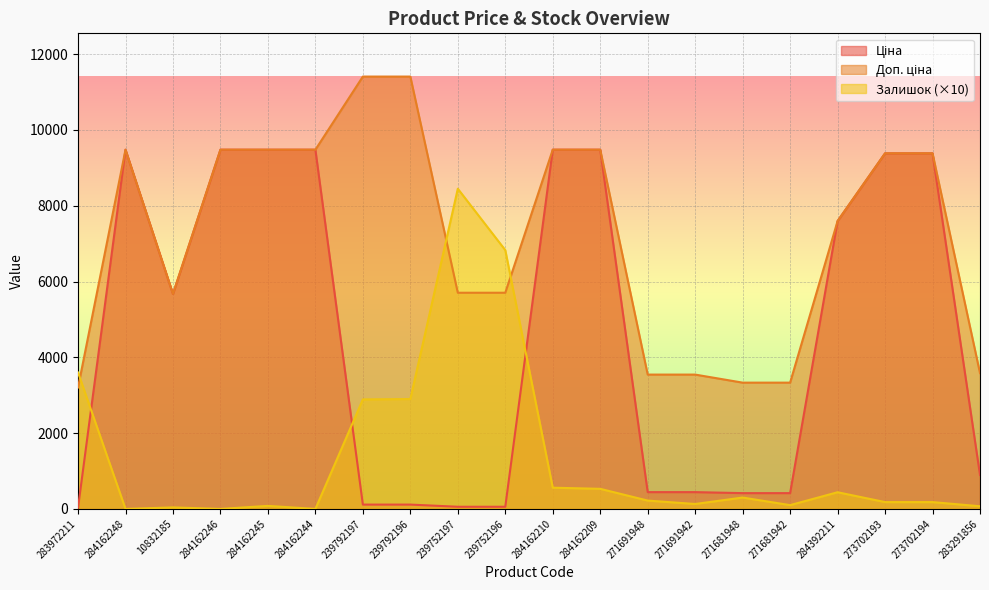

Rank the series by their average value, from lowest to highest.

Залишок, Ціна, Доп. ціна